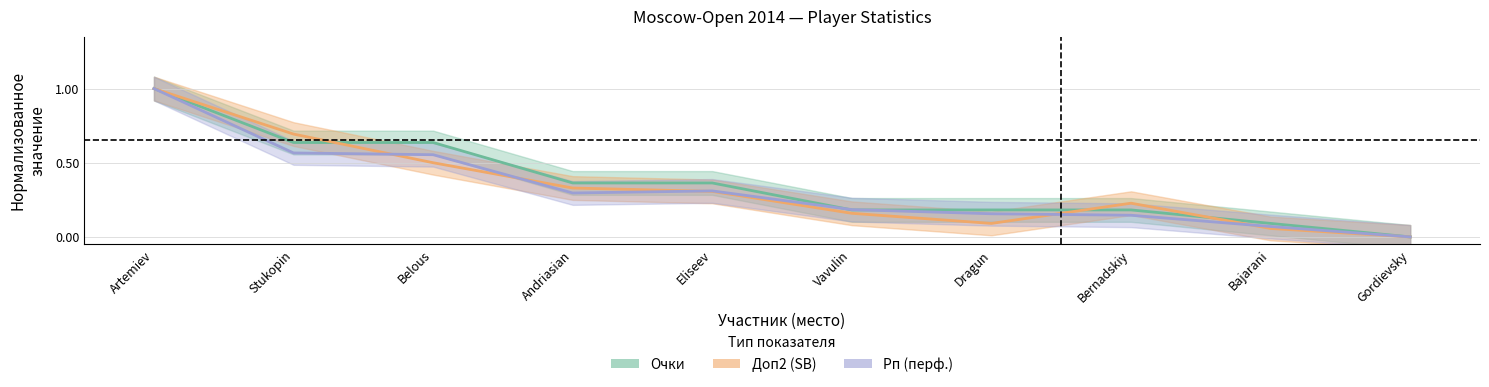

At which category is the sum across all series the highest?

Artemiev